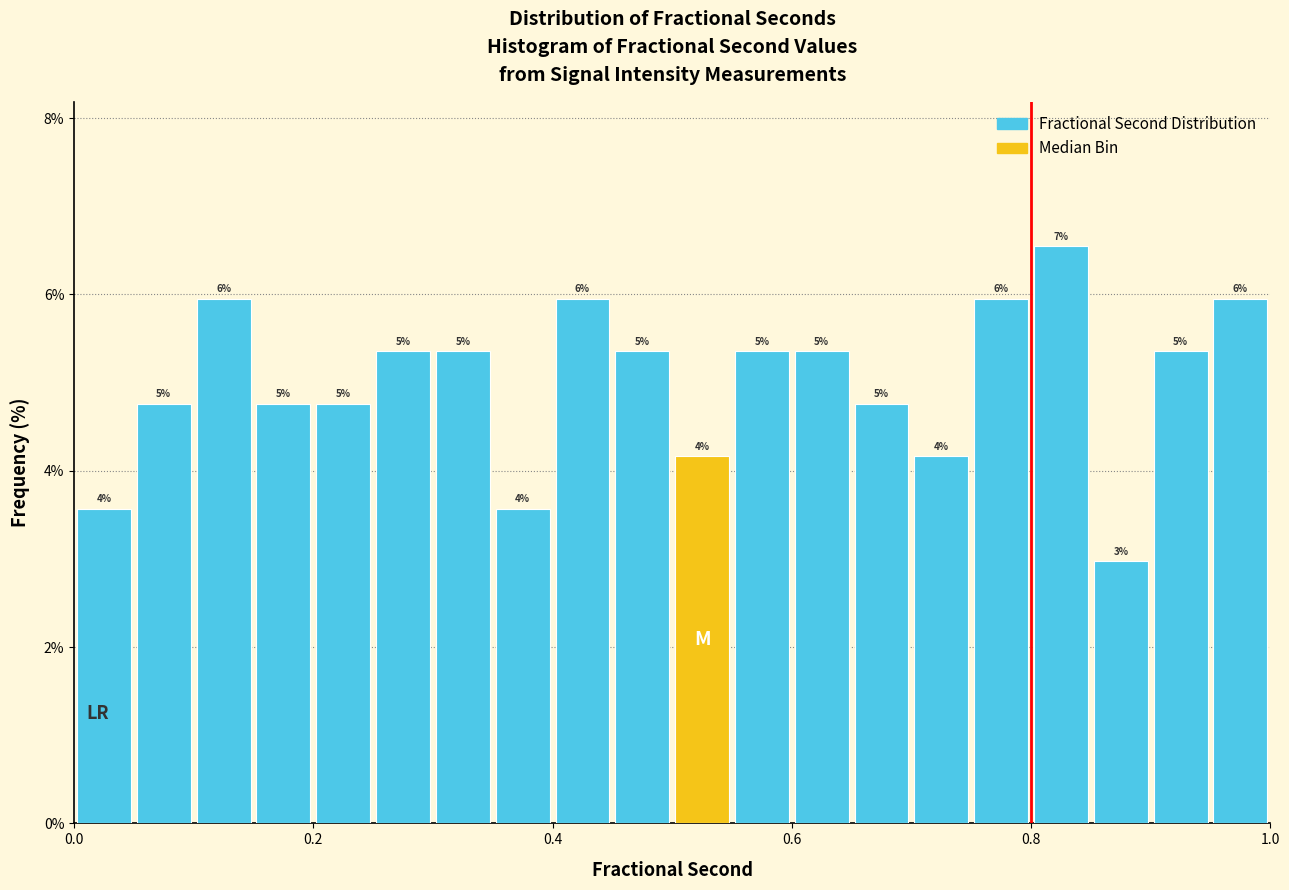

Read against the x-axis, roughly where is the centre of the tallest bar?

0.82